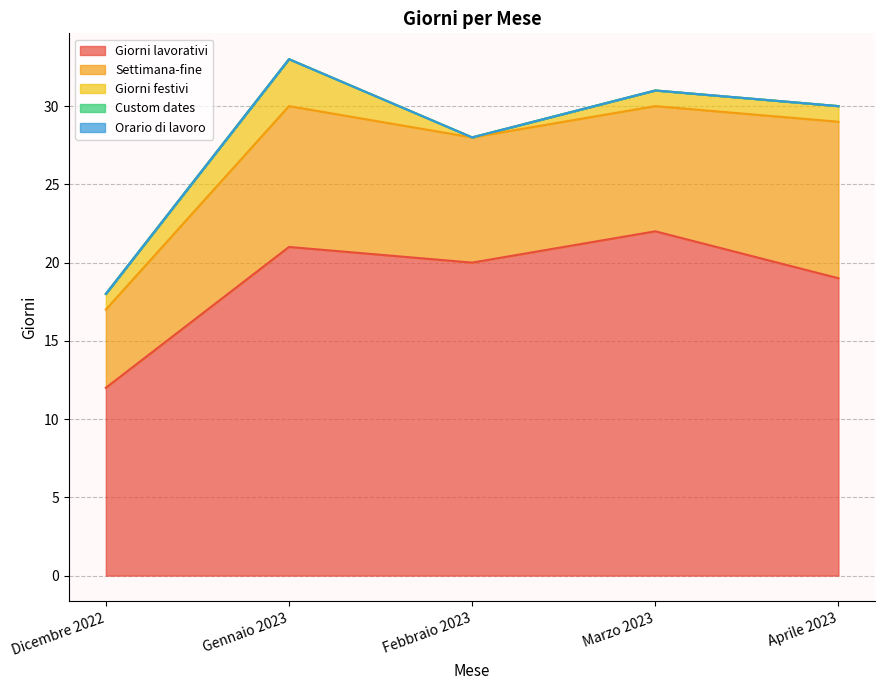

At which label is Giorni festivi closest to 1?

Dicembre 2022